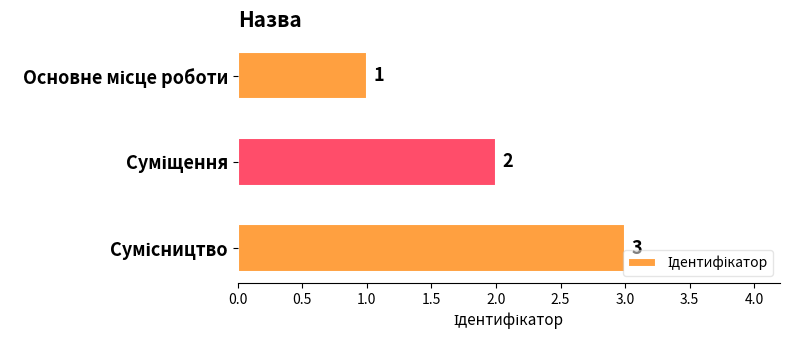

What is the value of the 1st bar from the top?

1